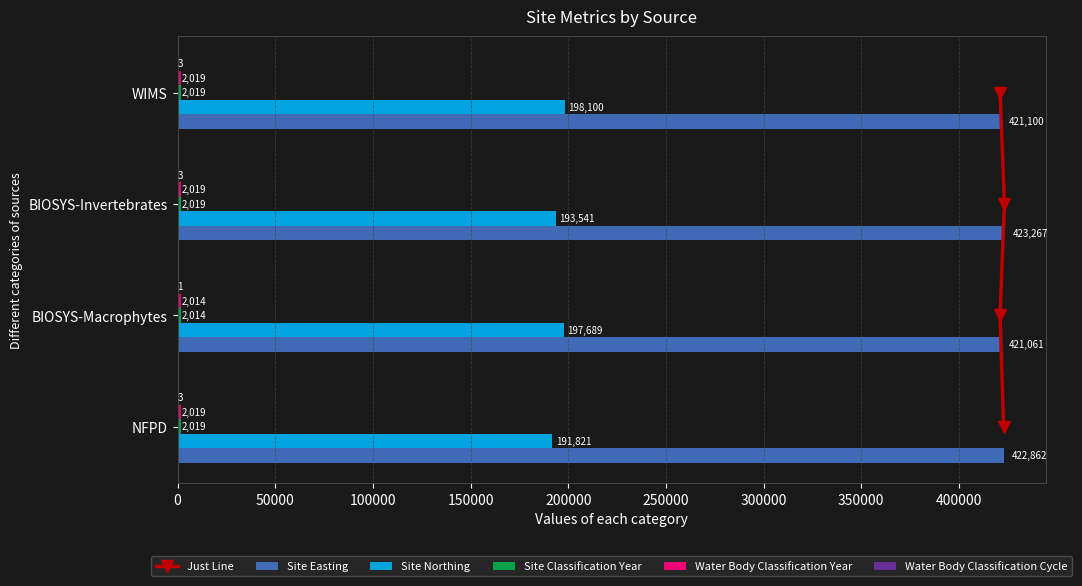

Which series has the largest total across all categories?

Site Easting